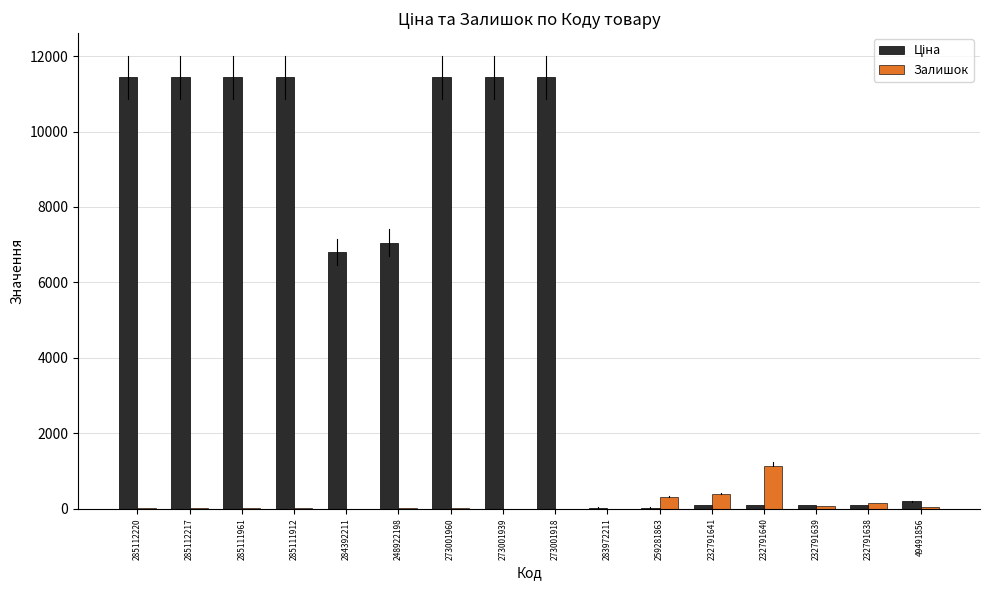

What is the sum of all Залишок values?

2161.0